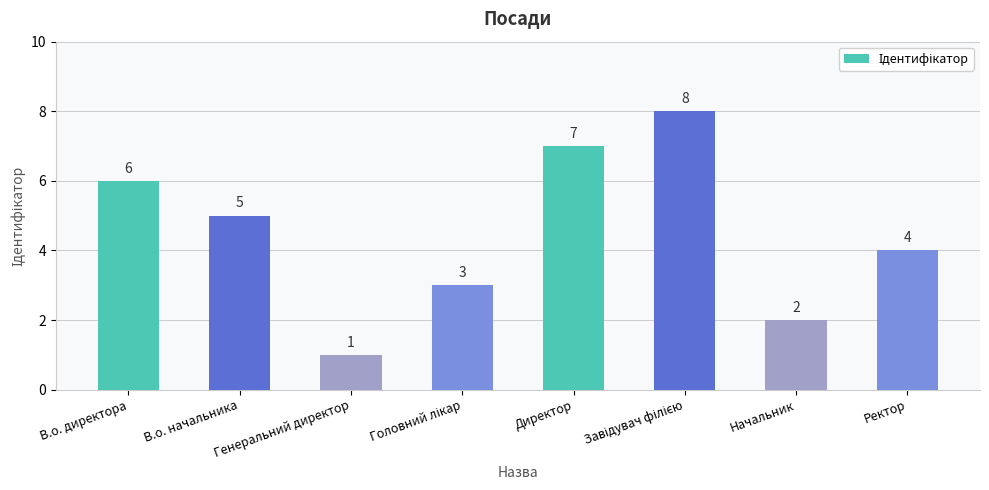

What is the sum of all values?

36